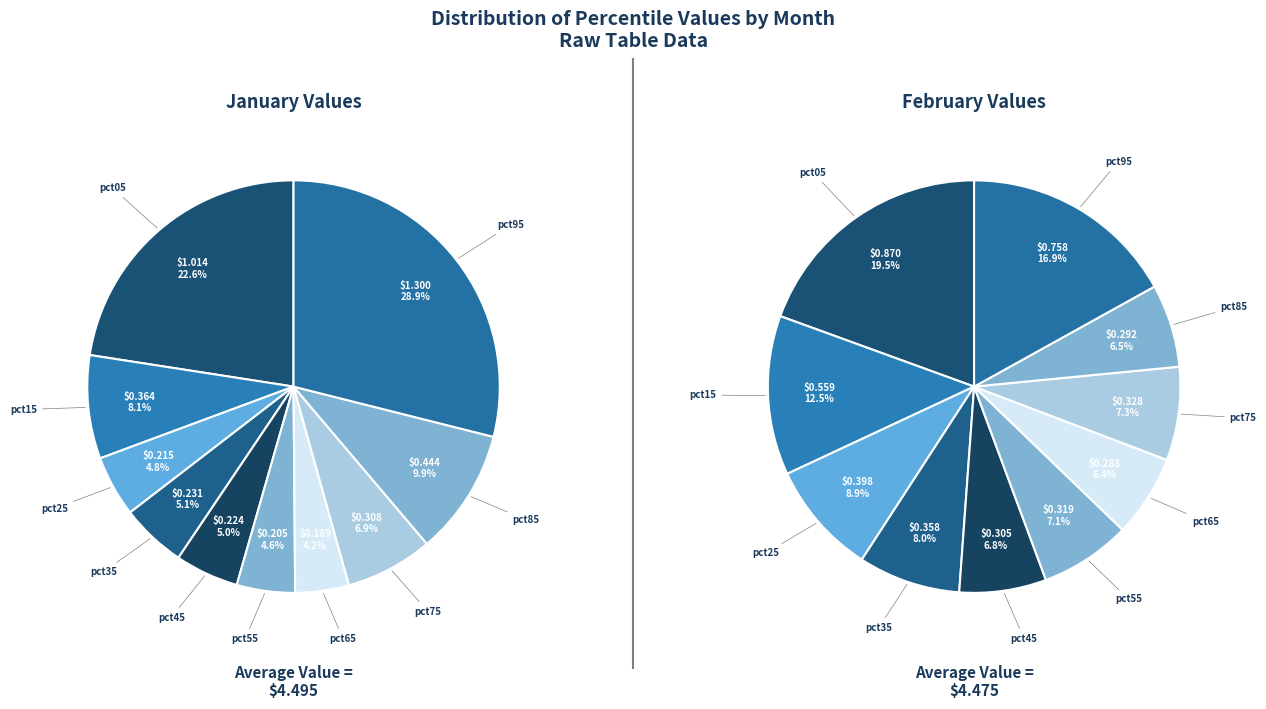

The feb_values slice represents 8% of the pie. True or false?

True